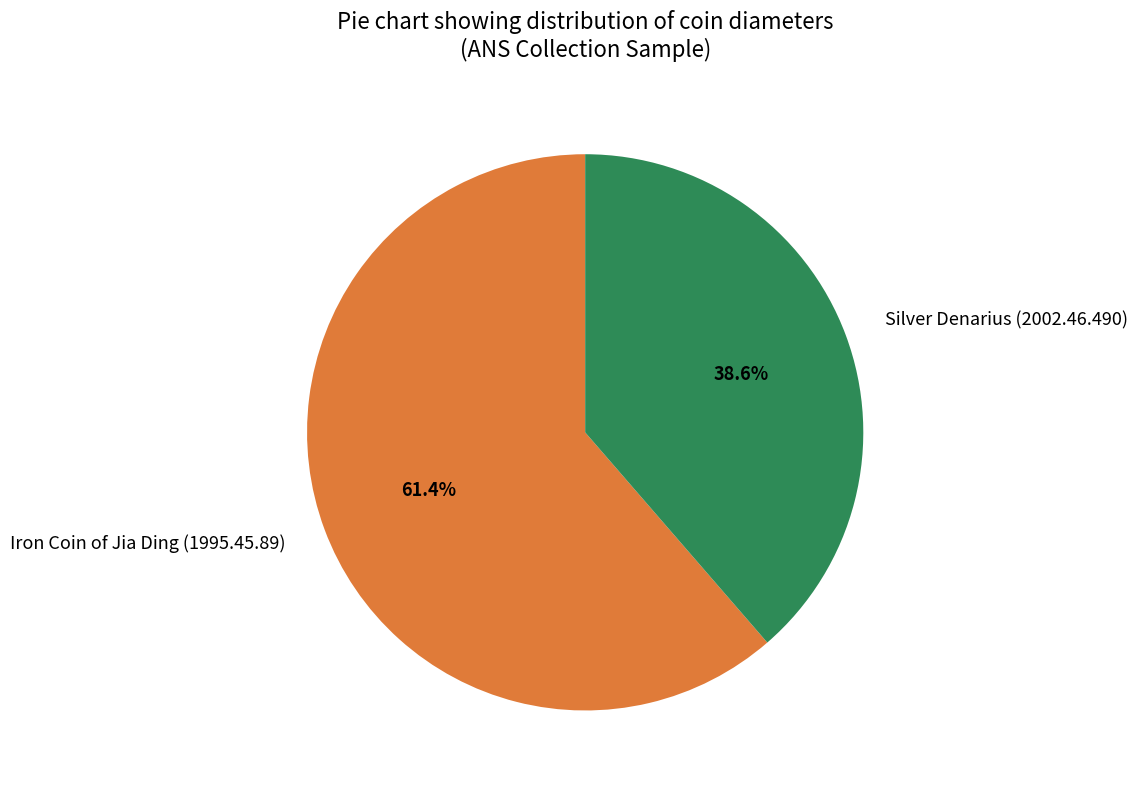

Is Iron Coin of Jia Ding (1995.45.89) the majority of the pie?

Yes